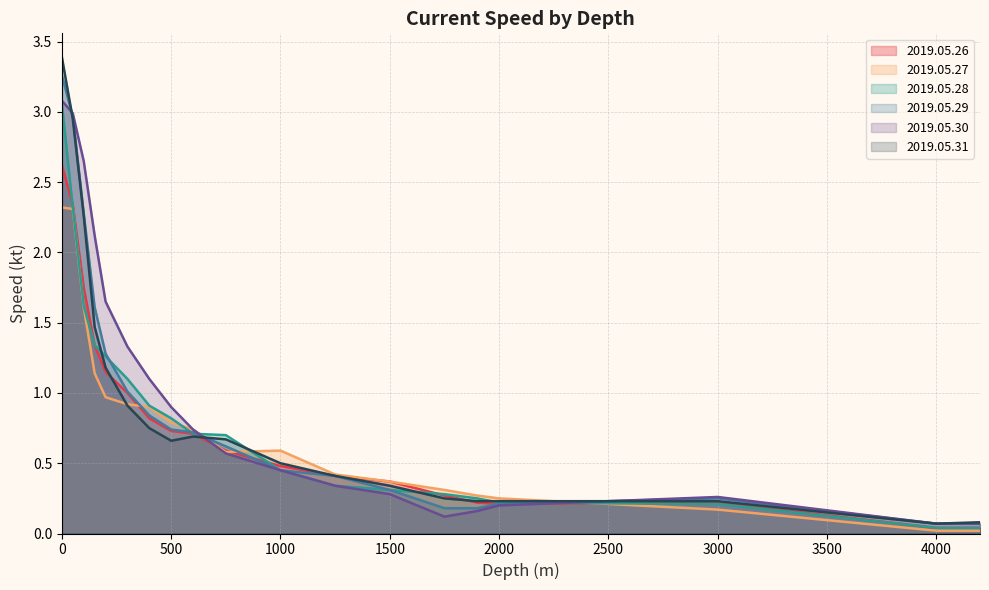

What is the maximum value shown in the chart?

3.4